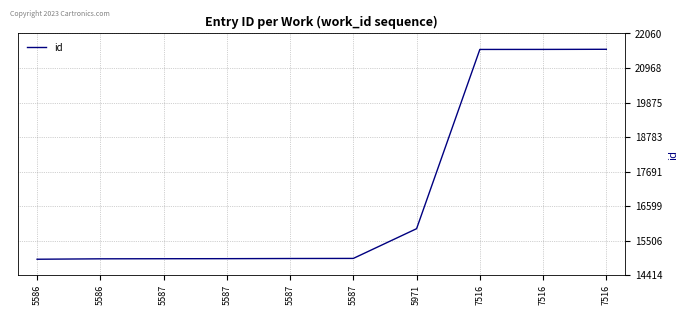

Rank the categories by value from highest to lowest.

7516, 7516, 7516, 5971, 5587, 5587, 5587, 5587, 5586, 5586